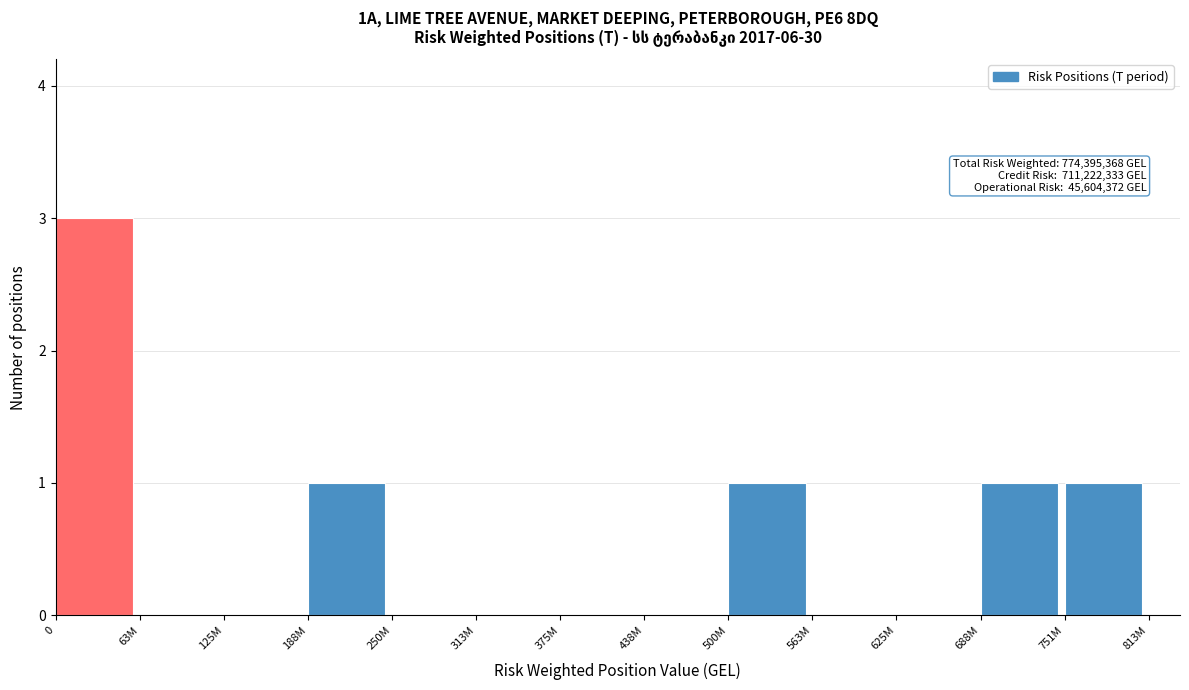

Reading left to right, transcribe all the data shown in this chart.

0=3	63M=0	125M=0	188M=1	250M=0	313M=0	375M=0	438M=0	500M=1	563M=0	625M=0	688M=1	751M=1